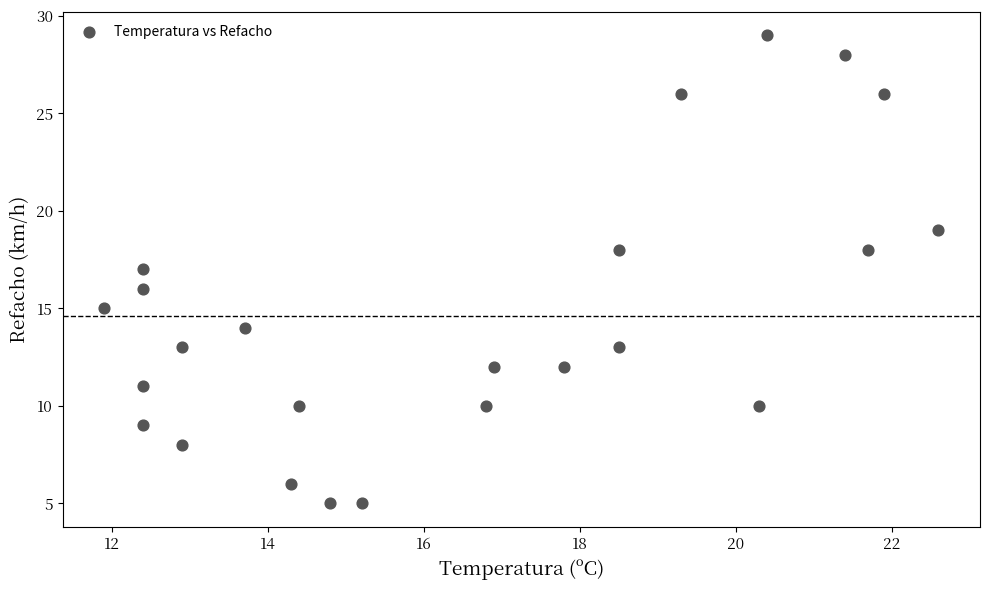

What is the range of Y values (max minus min)?

24